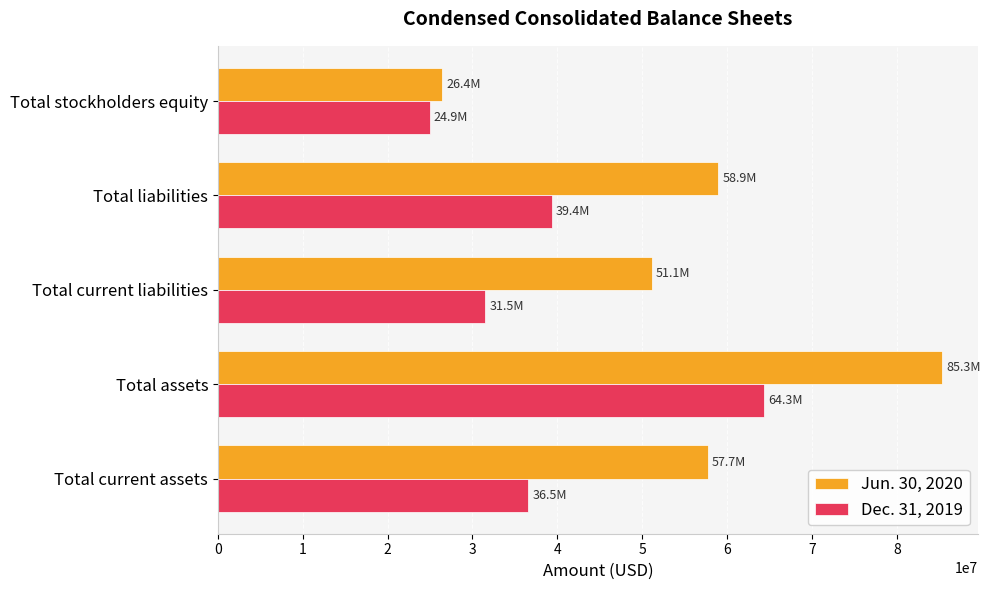

What is the spread (max minus min) of values at Total current assets?

21177424